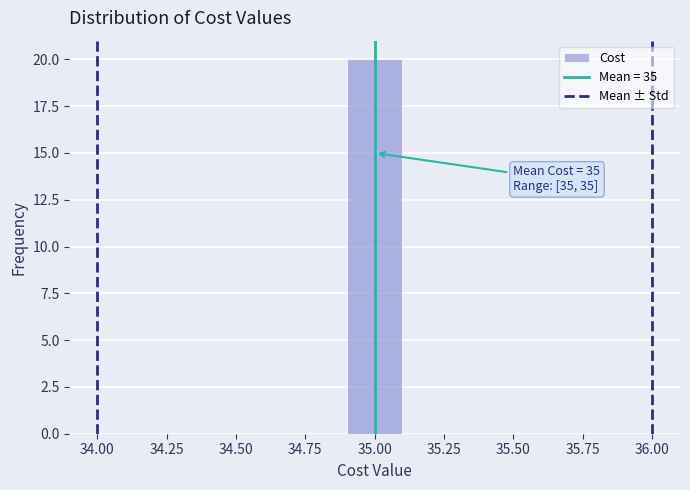

Over which range of the x-axis is the bar tallest?

34.9 to 35.1